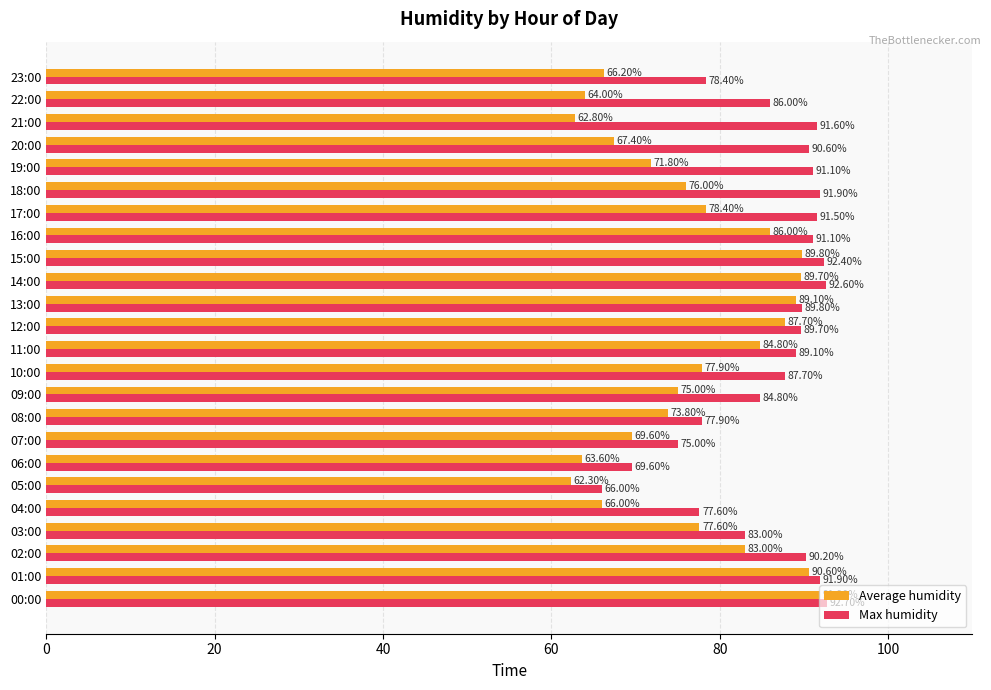

Which series has the widest spread of values?

Average humidity